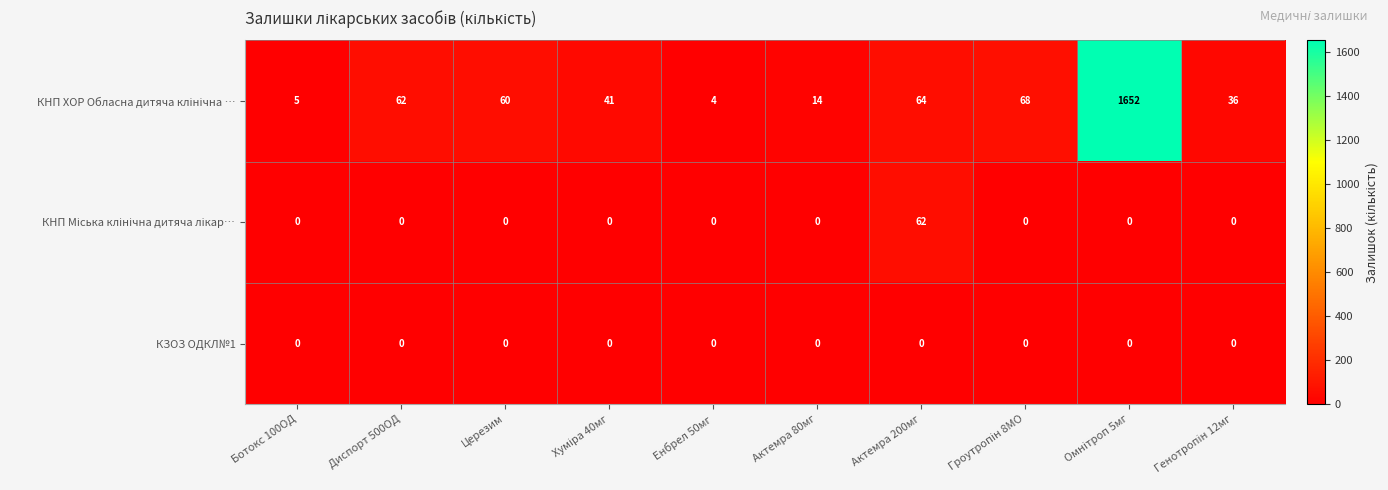

What is the total value across all series at Енбрел 50мг?

4